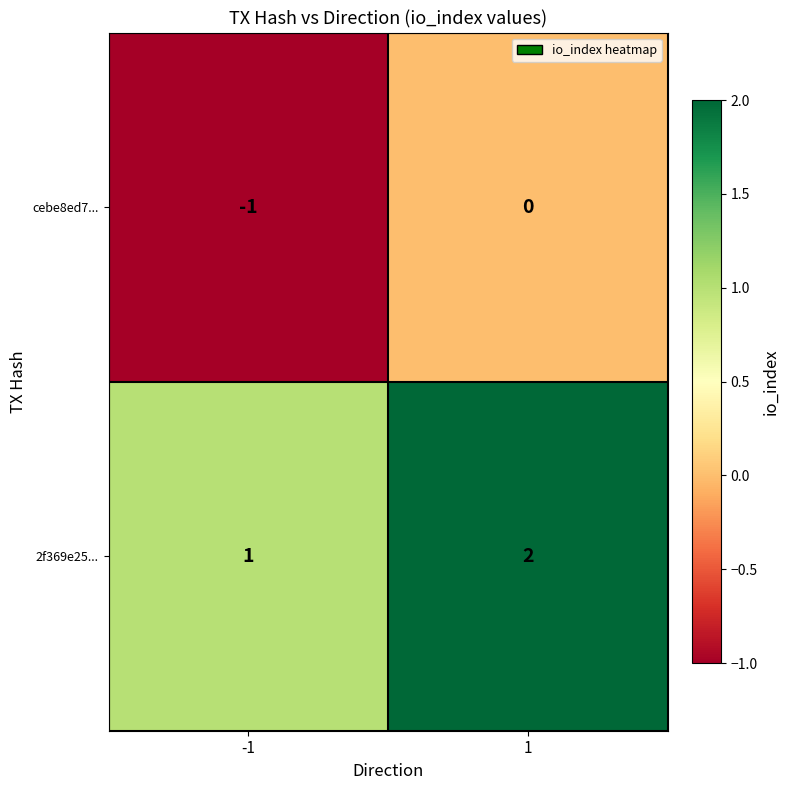

What is the smallest value displayed?

-1